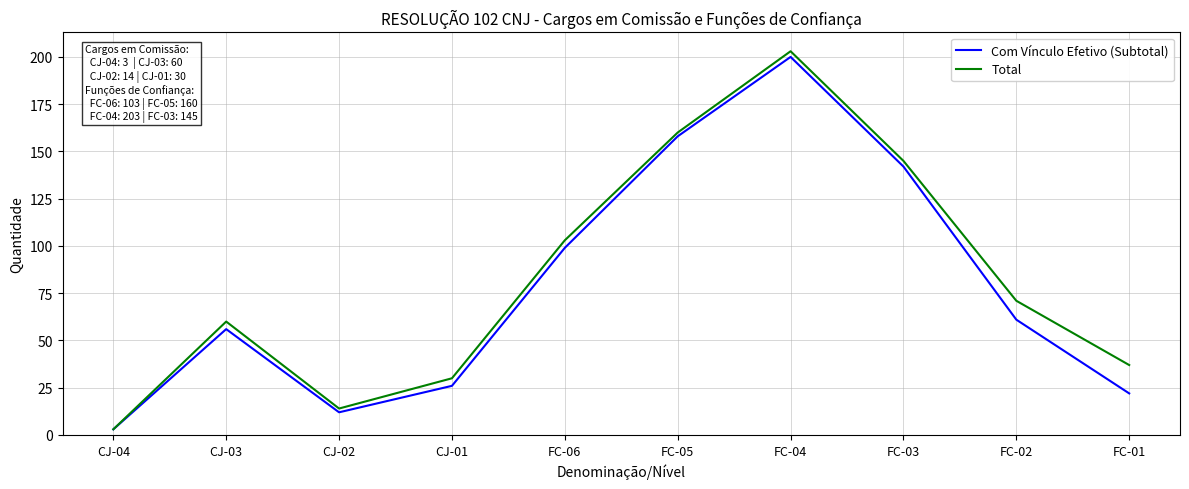

The Total series shows 71 at FC-02. True or false?

True